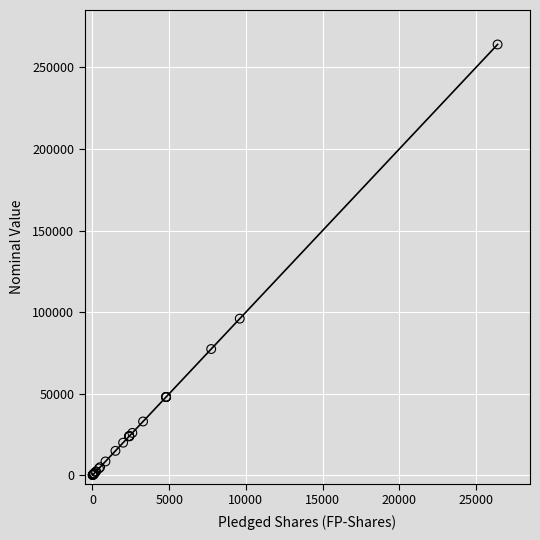

What Y value in the scatter plot is closest to 132060?

96000